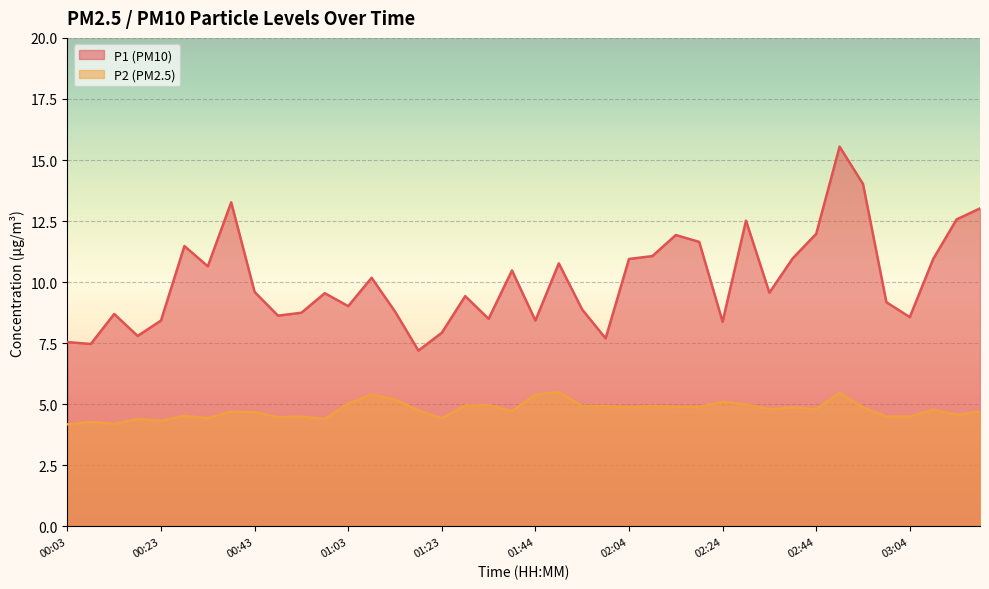

Where is the first local maximum for P1?

00:13